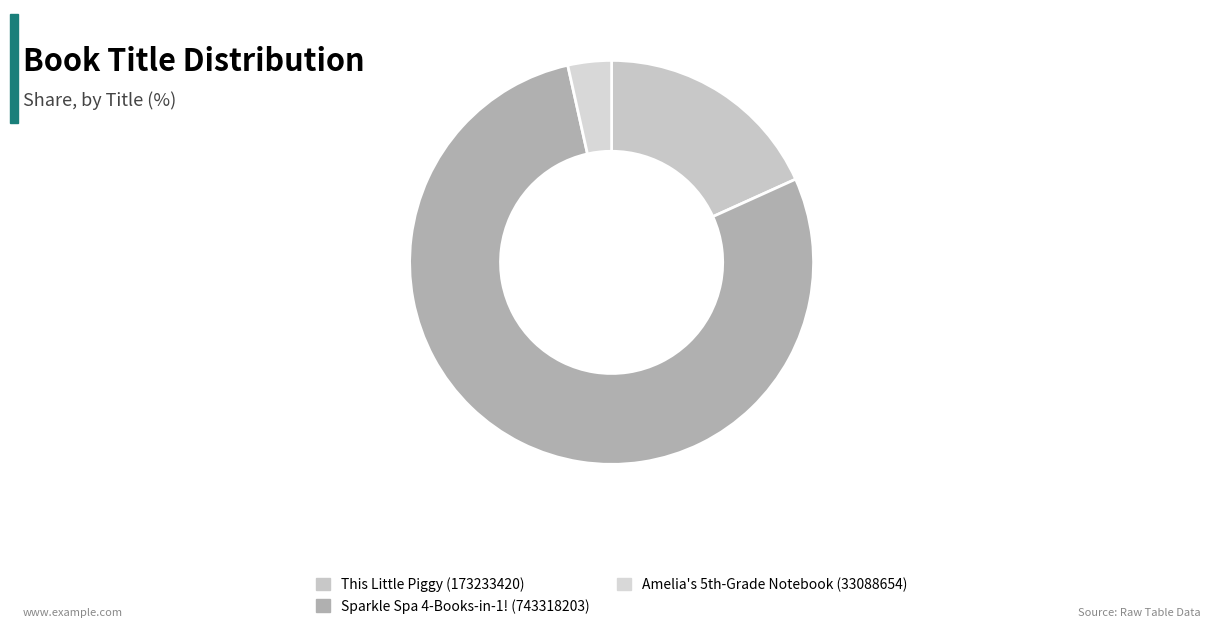

Which slice represents more than half of the pie?

Sparkle Spa 4-Books-in-1! (743318203)